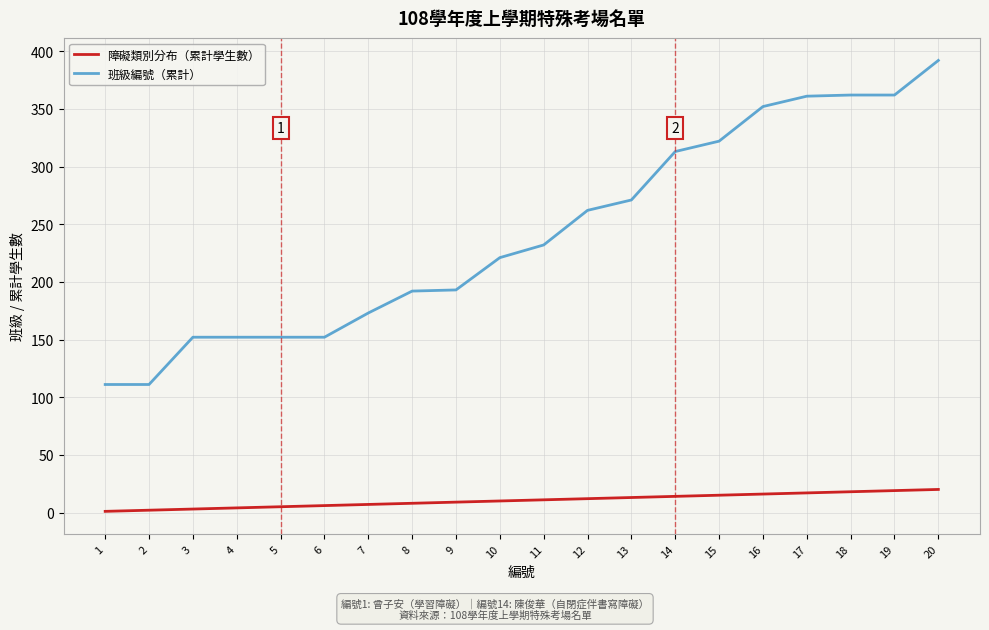

Which series has the widest spread of values?

班級編號（累計）